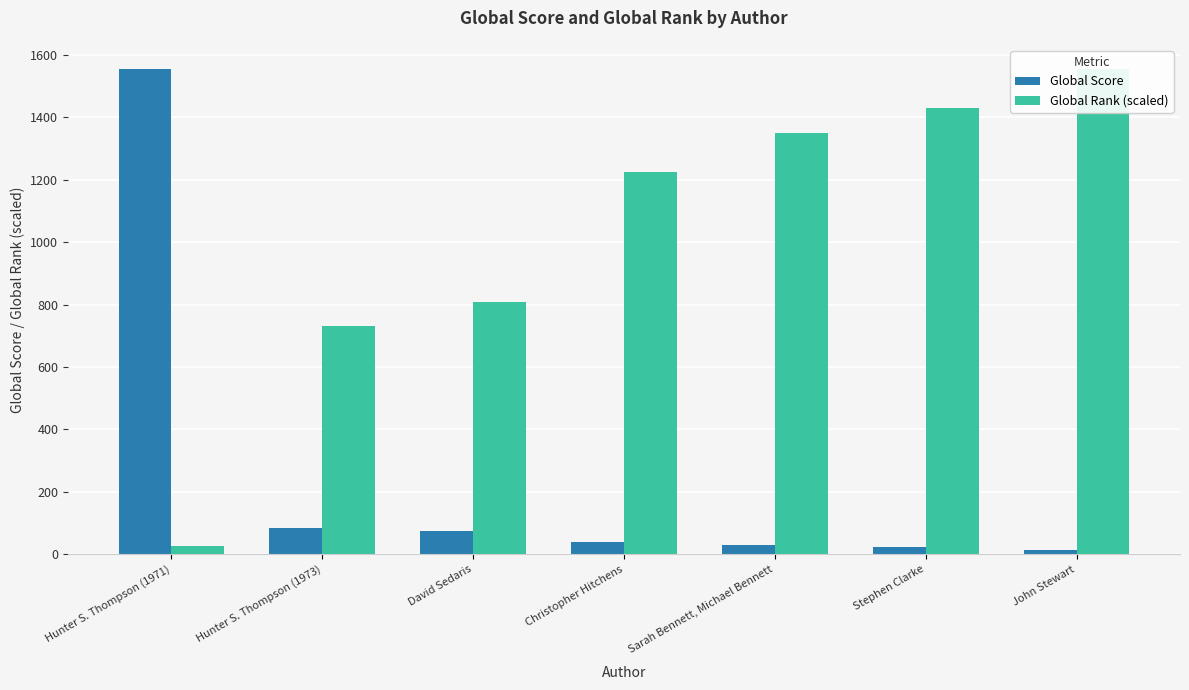

Read the Global Rank (scaled) value at David Sedaris.

808.6